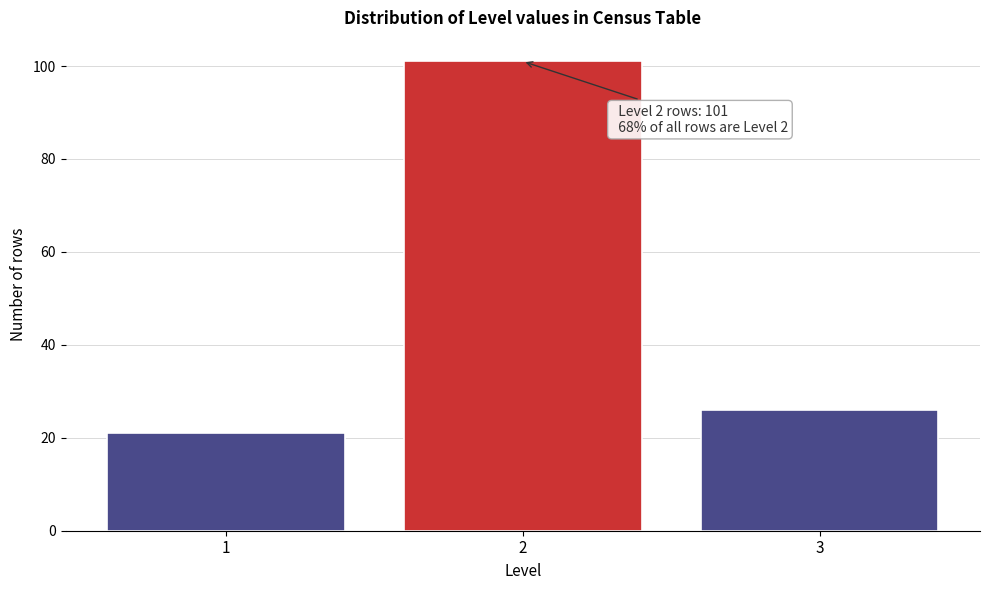

Reading left to right, extract all data points from this chart.

1=21	2=101	3=26